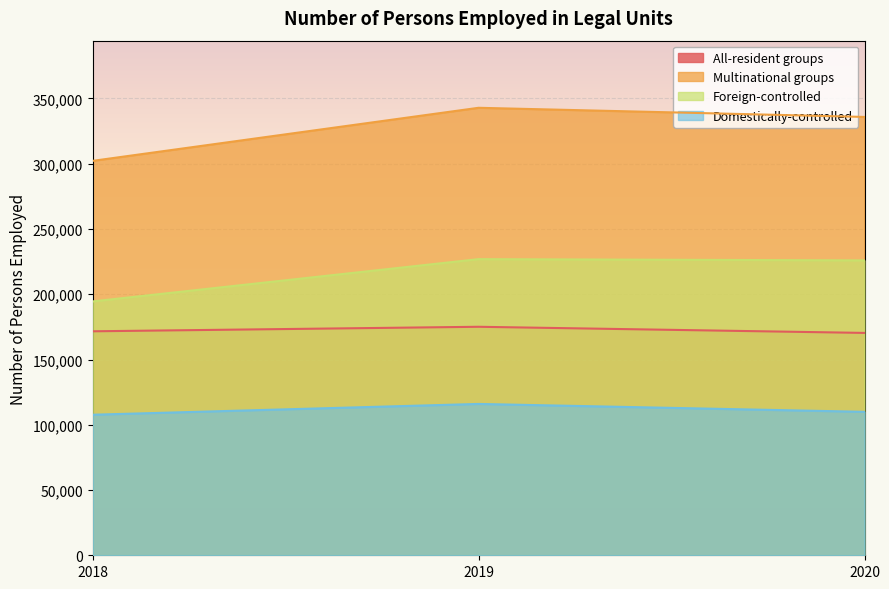

Between 2018 and 2019, which series saw the biggest shift?

Multinational groups